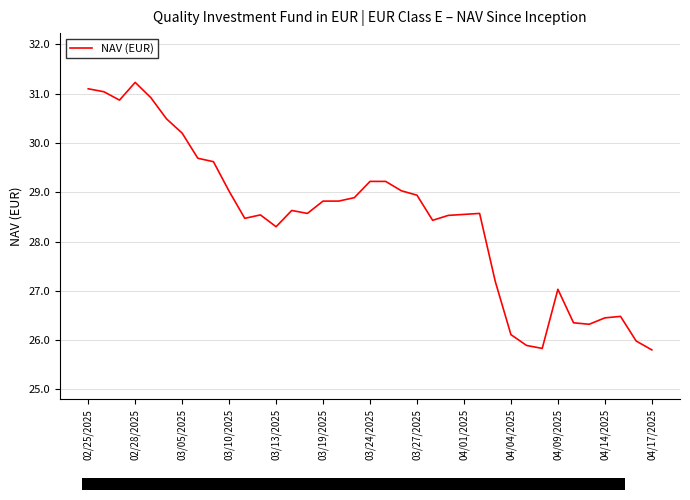

What is the minimum value shown in the chart?

25.8